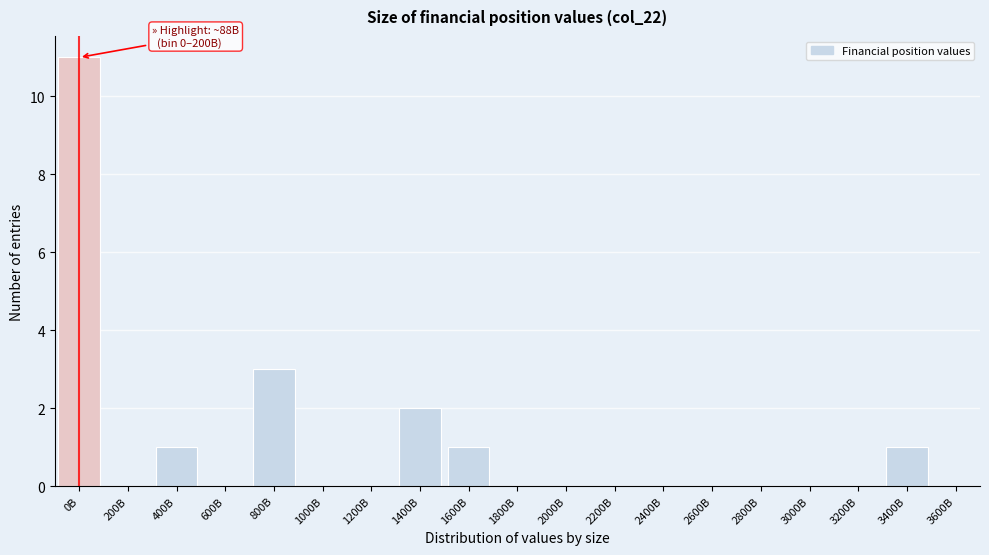

Reading right to left, list all the values displayed in this chart.

3600B=0	3400B=1	3200B=0	3000B=0	2800B=0	2600B=0	2400B=0	2200B=0	2000B=0	1800B=0	1600B=1	1400B=2	1200B=0	1000B=0	800B=3	600B=0	400B=1	200B=0	0B=11